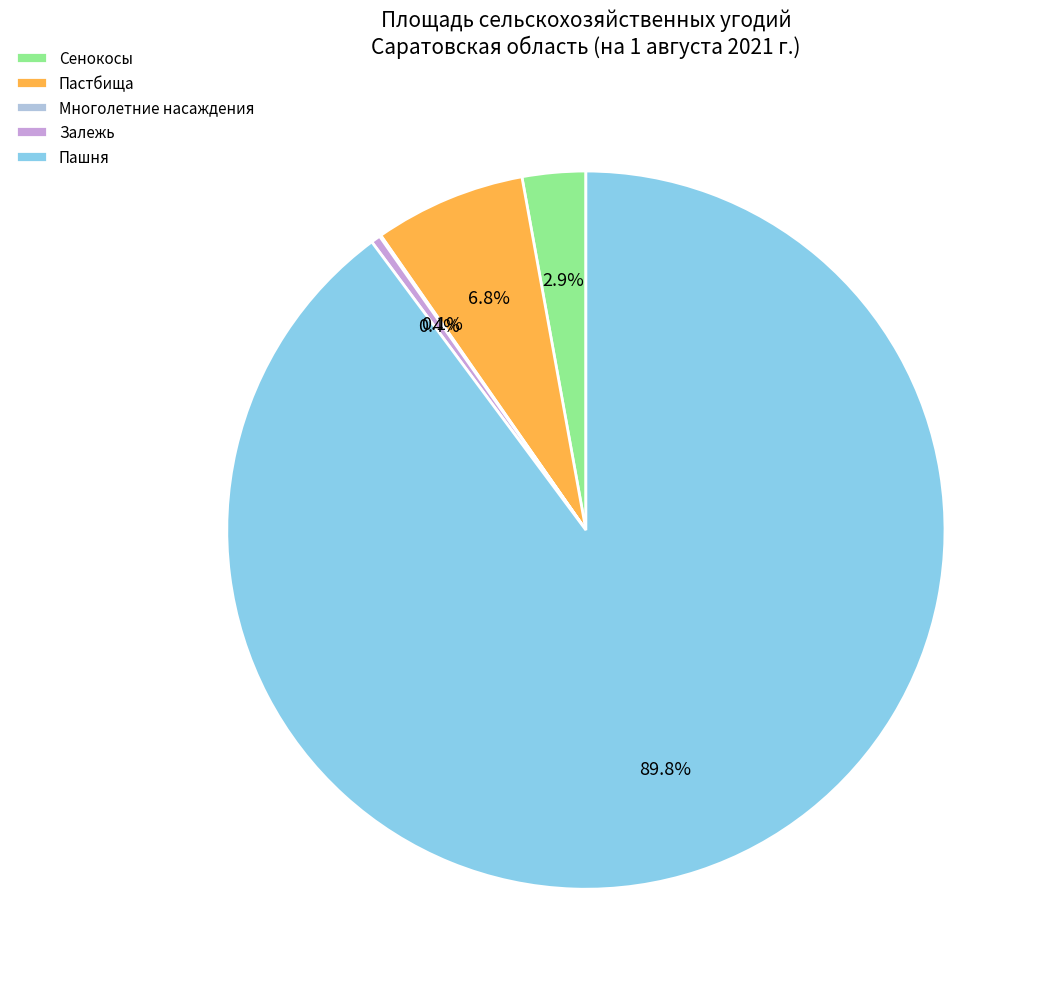

Is it true that Пастбища is 21% of the pie?

False